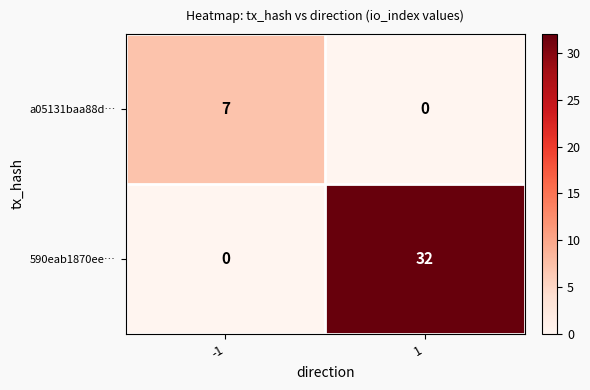

What is the total value across all series at -1?

7